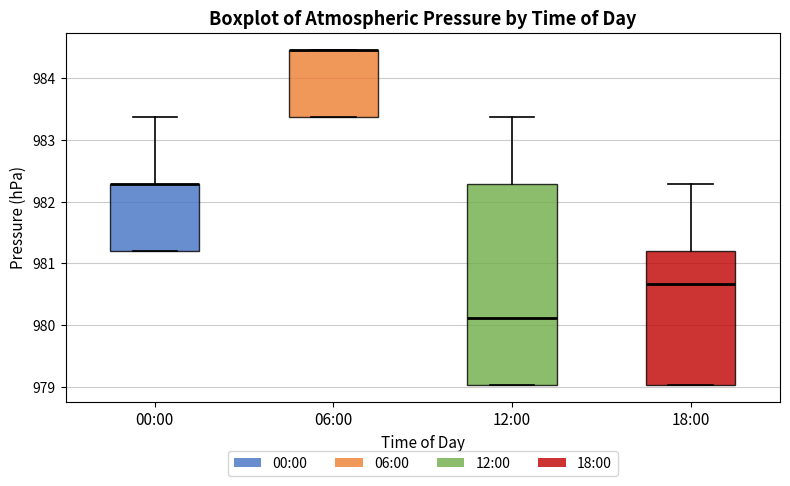

Reading left to right, transcribe this box plot: for each box, give where its median line is, the range the box spans, and where its two whiskers end, as read against the y-axis. The values are not printed on the chart, so give them approximately, as read against the axis.

00:00: median 982.3 (drawn on the box's upper edge), box 981.2 to 982.3, whiskers 981.2 to 983.4
06:00: median 984.5 (drawn on the box's upper edge), box 983.4 to 984.5, whiskers 983.4 to 984.5
12:00: median 980.1, box 979.0 to 982.3, whiskers 979.0 to 983.4
18:00: median 980.7, box 979.0 to 981.2, whiskers 979.0 to 982.3